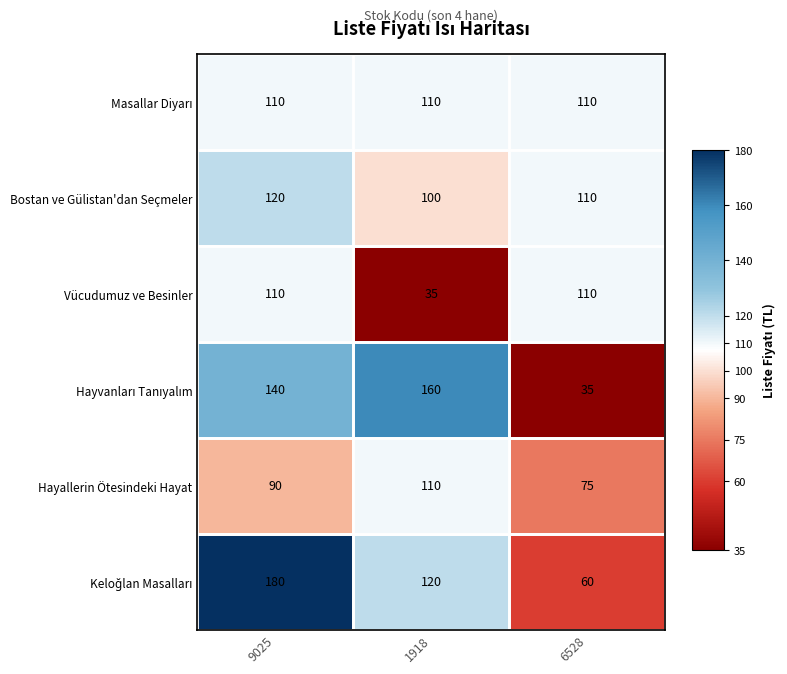

Where is Bostan ve Gülistan'dan Seçmeler nearest to the value 110?

6528